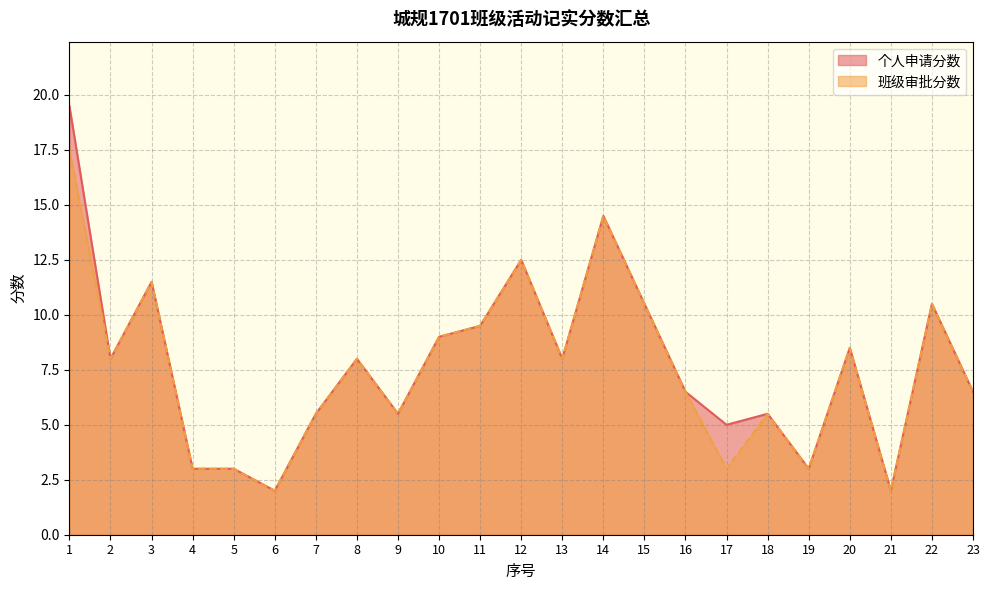

Rank the series by their maximum value, from lowest to highest.

班级审批分数, 个人申请分数